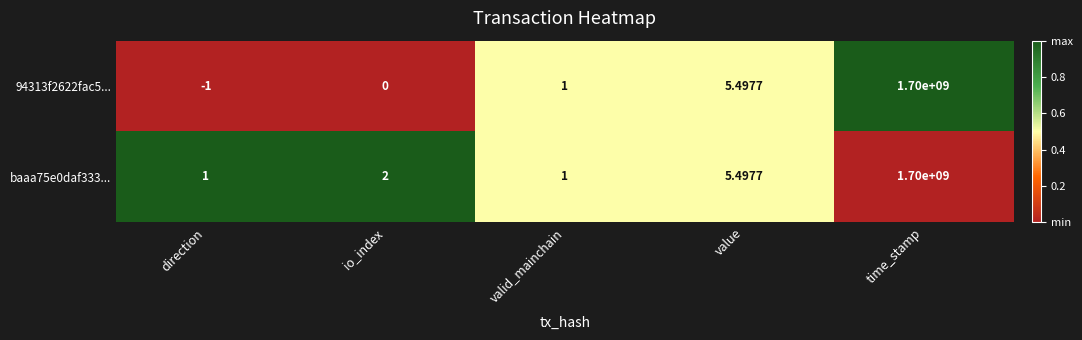

At which category does the chart reach its peak across all series?

time_stamp